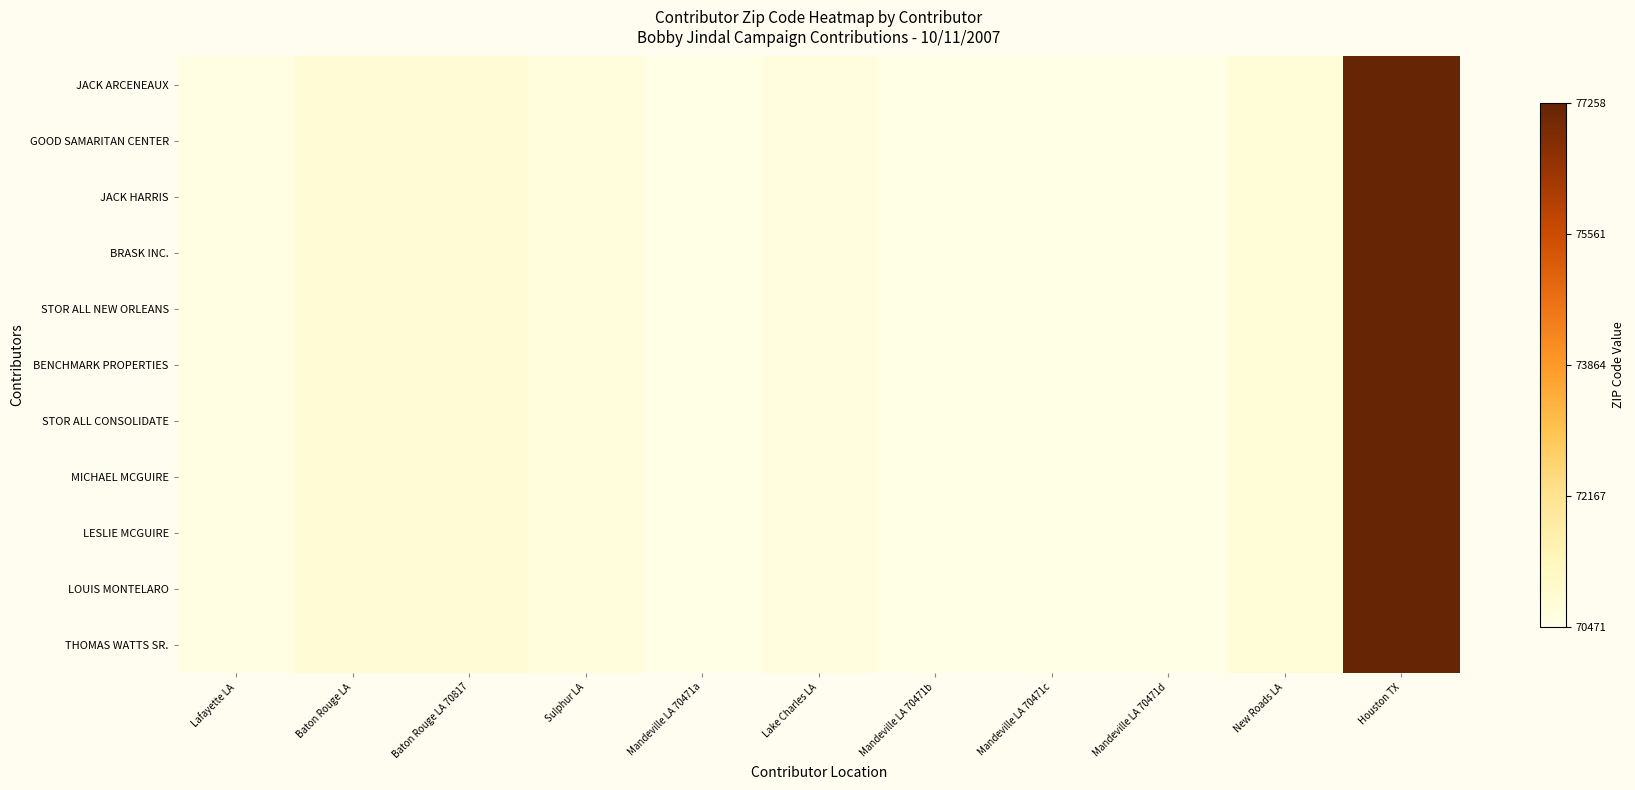

Reading left to right, what are all the values shown in this chart?

JACK ARCENEAUX: Lafayette LA=0.0	Baton Rouge LA=0.1	Baton Rouge LA 70817=0.1	Sulphur LA=0.0	Mandeville LA 70471a=0.0	Lake Charles LA=0.0	Mandeville LA 70471b=0.0	Mandeville LA 70471c=0.0	Mandeville LA 70471d=0.0	New Roads LA=0.0	Houston TX=1.0
GOOD SAMARITAN CENTER: Lafayette LA=0.0	Baton Rouge LA=0.1	Baton Rouge LA 70817=0.1	Sulphur LA=0.0	Mandeville LA 70471a=0.0	Lake Charles LA=0.0	Mandeville LA 70471b=0.0	Mandeville LA 70471c=0.0	Mandeville LA 70471d=0.0	New Roads LA=0.0	Houston TX=1.0
JACK HARRIS: Lafayette LA=0.0	Baton Rouge LA=0.1	Baton Rouge LA 70817=0.1	Sulphur LA=0.0	Mandeville LA 70471a=0.0	Lake Charles LA=0.0	Mandeville LA 70471b=0.0	Mandeville LA 70471c=0.0	Mandeville LA 70471d=0.0	New Roads LA=0.0	Houston TX=1.0
BRASK INC.: Lafayette LA=0.0	Baton Rouge LA=0.1	Baton Rouge LA 70817=0.1	Sulphur LA=0.0	Mandeville LA 70471a=0.0	Lake Charles LA=0.0	Mandeville LA 70471b=0.0	Mandeville LA 70471c=0.0	Mandeville LA 70471d=0.0	New Roads LA=0.0	Houston TX=1.0
STOR ALL NEW ORLEANS: Lafayette LA=0.0	Baton Rouge LA=0.1	Baton Rouge LA 70817=0.1	Sulphur LA=0.0	Mandeville LA 70471a=0.0	Lake Charles LA=0.0	Mandeville LA 70471b=0.0	Mandeville LA 70471c=0.0	Mandeville LA 70471d=0.0	New Roads LA=0.0	Houston TX=1.0
BENCHMARK PROPERTIES: Lafayette LA=0.0	Baton Rouge LA=0.1	Baton Rouge LA 70817=0.1	Sulphur LA=0.0	Mandeville LA 70471a=0.0	Lake Charles LA=0.0	Mandeville LA 70471b=0.0	Mandeville LA 70471c=0.0	Mandeville LA 70471d=0.0	New Roads LA=0.0	Houston TX=1.0
STOR ALL CONSOLIDATE: Lafayette LA=0.0	Baton Rouge LA=0.1	Baton Rouge LA 70817=0.1	Sulphur LA=0.0	Mandeville LA 70471a=0.0	Lake Charles LA=0.0	Mandeville LA 70471b=0.0	Mandeville LA 70471c=0.0	Mandeville LA 70471d=0.0	New Roads LA=0.0	Houston TX=1.0
MICHAEL MCGUIRE: Lafayette LA=0.0	Baton Rouge LA=0.1	Baton Rouge LA 70817=0.1	Sulphur LA=0.0	Mandeville LA 70471a=0.0	Lake Charles LA=0.0	Mandeville LA 70471b=0.0	Mandeville LA 70471c=0.0	Mandeville LA 70471d=0.0	New Roads LA=0.0	Houston TX=1.0
LESLIE MCGUIRE: Lafayette LA=0.0	Baton Rouge LA=0.1	Baton Rouge LA 70817=0.1	Sulphur LA=0.0	Mandeville LA 70471a=0.0	Lake Charles LA=0.0	Mandeville LA 70471b=0.0	Mandeville LA 70471c=0.0	Mandeville LA 70471d=0.0	New Roads LA=0.0	Houston TX=1.0
LOUIS MONTELARO: Lafayette LA=0.0	Baton Rouge LA=0.1	Baton Rouge LA 70817=0.1	Sulphur LA=0.0	Mandeville LA 70471a=0.0	Lake Charles LA=0.0	Mandeville LA 70471b=0.0	Mandeville LA 70471c=0.0	Mandeville LA 70471d=0.0	New Roads LA=0.0	Houston TX=1.0
THOMAS WATTS SR.: Lafayette LA=0.0	Baton Rouge LA=0.1	Baton Rouge LA 70817=0.1	Sulphur LA=0.0	Mandeville LA 70471a=0.0	Lake Charles LA=0.0	Mandeville LA 70471b=0.0	Mandeville LA 70471c=0.0	Mandeville LA 70471d=0.0	New Roads LA=0.0	Houston TX=1.0